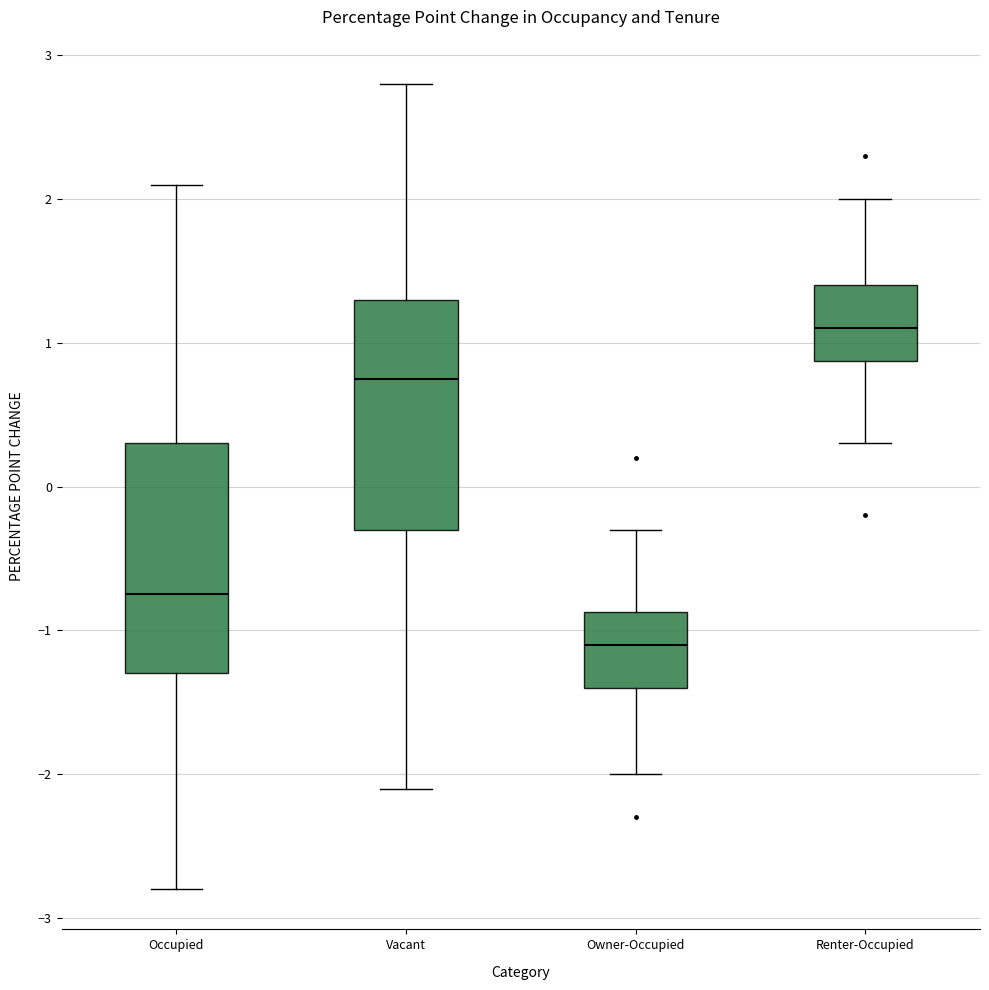

Reading left to right, transcribe this box plot: for each box, give where its median line is, the range the box spans, and where its two whiskers end, as read against the y-axis. The values are not printed on the chart, so give them approximately, as read against the axis.

Occupied: median -0.7, box -1.3 to 0.3, whiskers -2.8 to 2.1
Vacant: median 0.8, box -0.3 to 1.3, whiskers -2.1 to 2.8
Owner-Occupied: median -1.1, box -1.4 to -0.9, whiskers -2.0 to -0.3
Renter-Occupied: median 1.1, box 0.9 to 1.4, whiskers 0.3 to 2.0